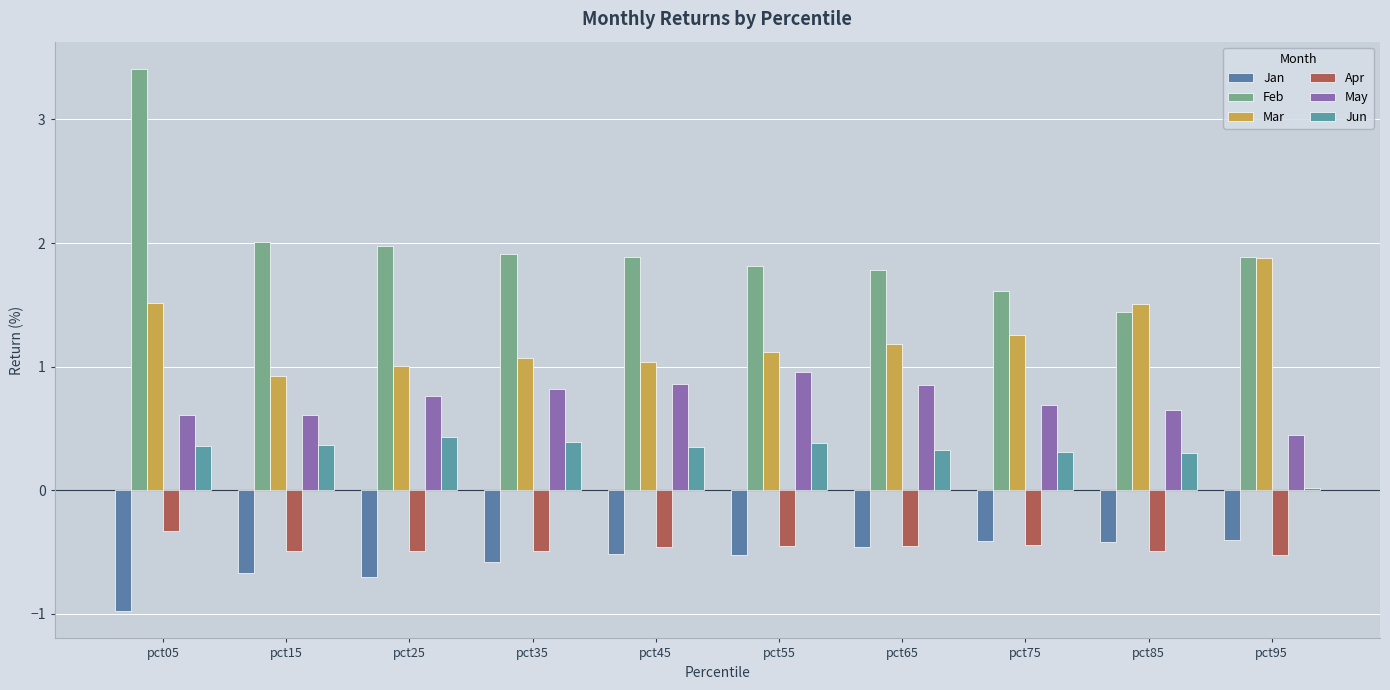

What is the minimum value for Apr?

-0.5